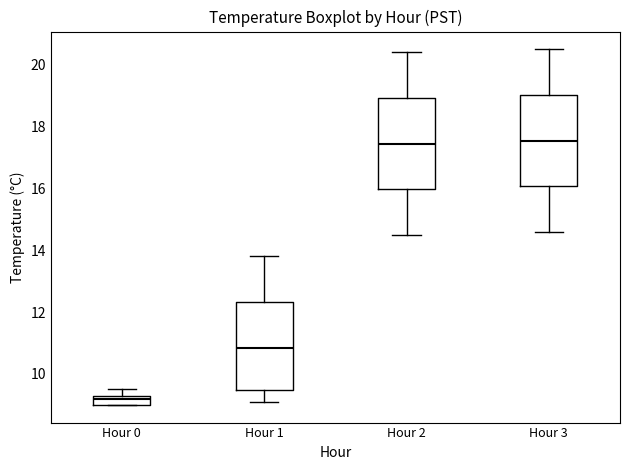

Reading left to right, read every box against the y-axis: the position of its median line, the range the box covers, and the ends of its whiskers. The values are not printed on the chart, so give them approximately, as read against the axis.

Hour 0: median 9.2, box 9.0 to 9.4, whiskers 9.0 to 9.6
Hour 1: median 10.8, box 9.4 to 12.4, whiskers 9.2 to 13.8
Hour 2: median 17.4, box 16.0 to 19.0, whiskers 14.6 to 20.4
Hour 3: median 17.6, box 16.0 to 19.0, whiskers 14.6 to 20.6